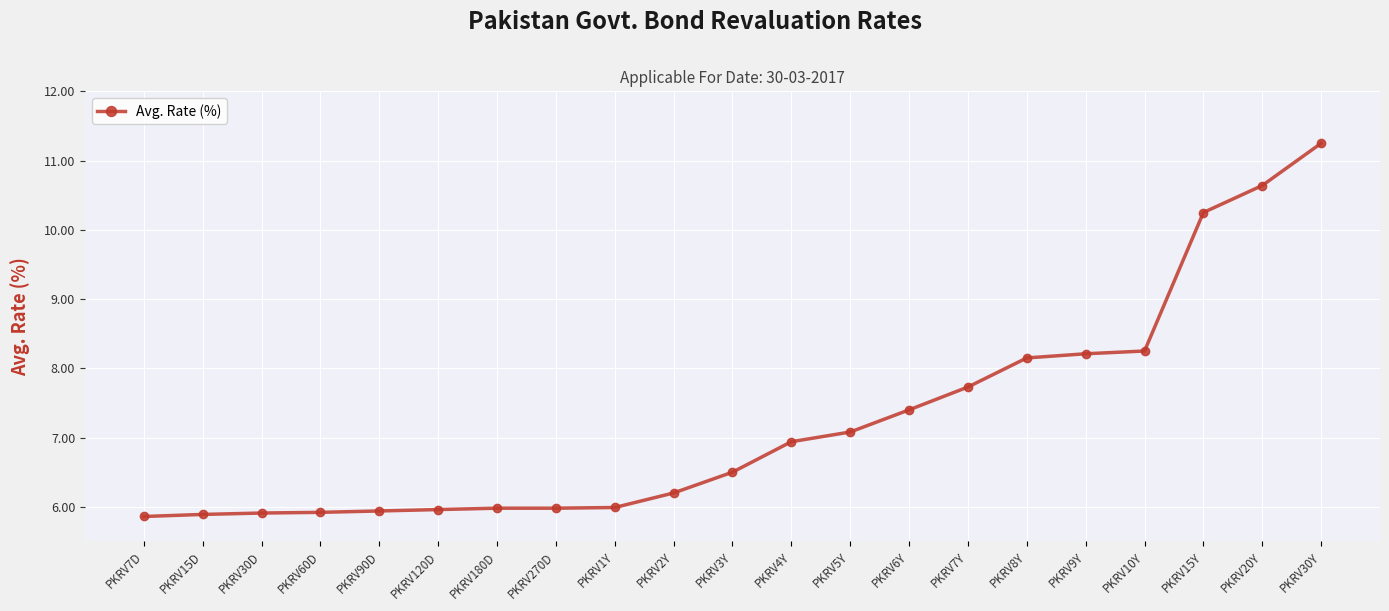

What is the minimum value shown in the chart?

5.9